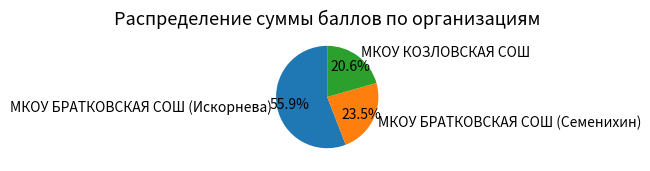

Does any single category account for the majority?

Yes